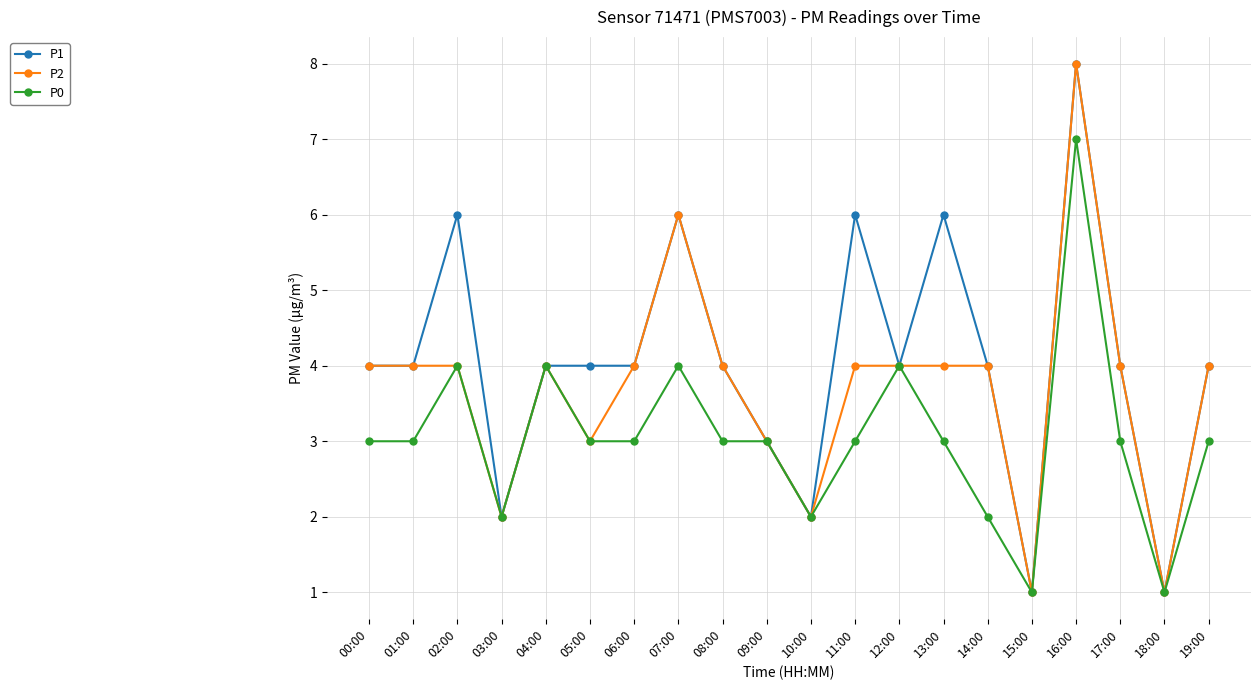

List the series in order of their overall mean, lowest first.

P0, P2, P1